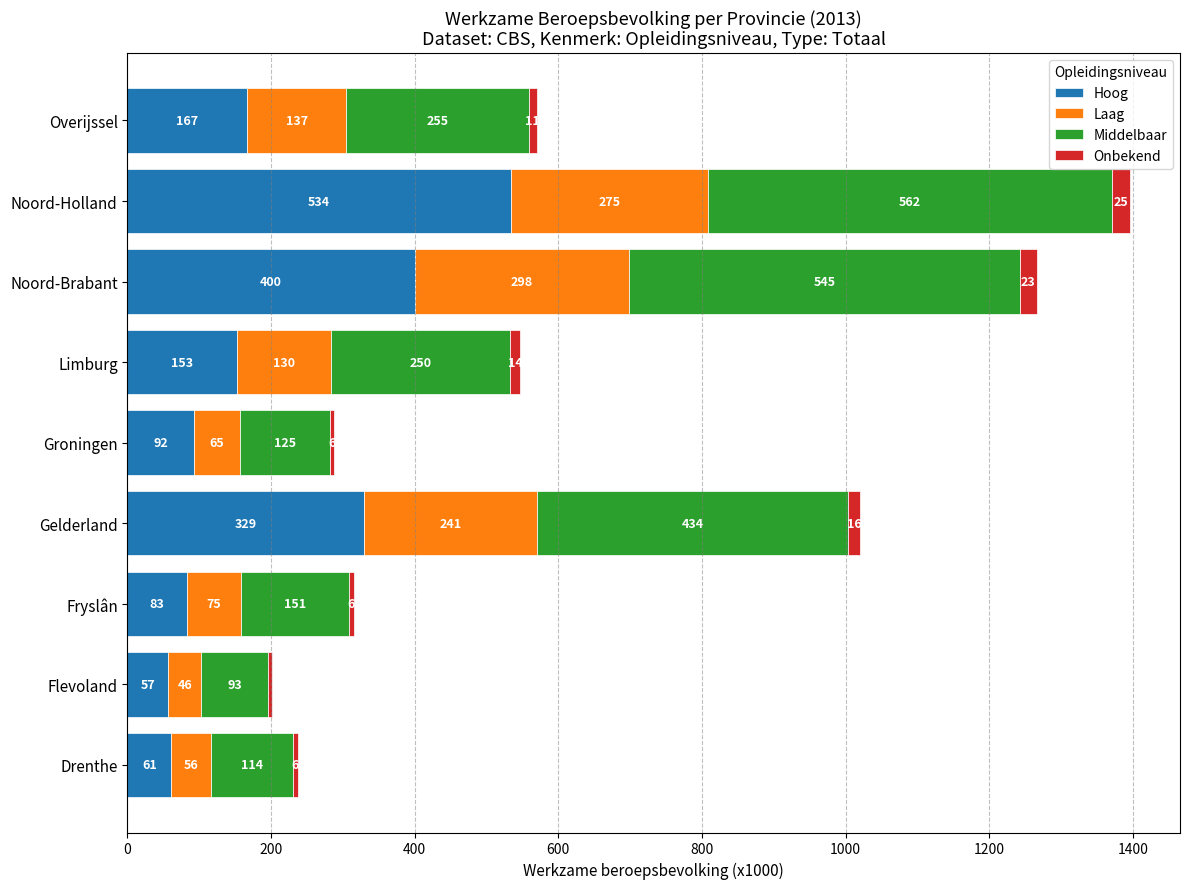

Where is Hoog nearest to the value 295?

Gelderland